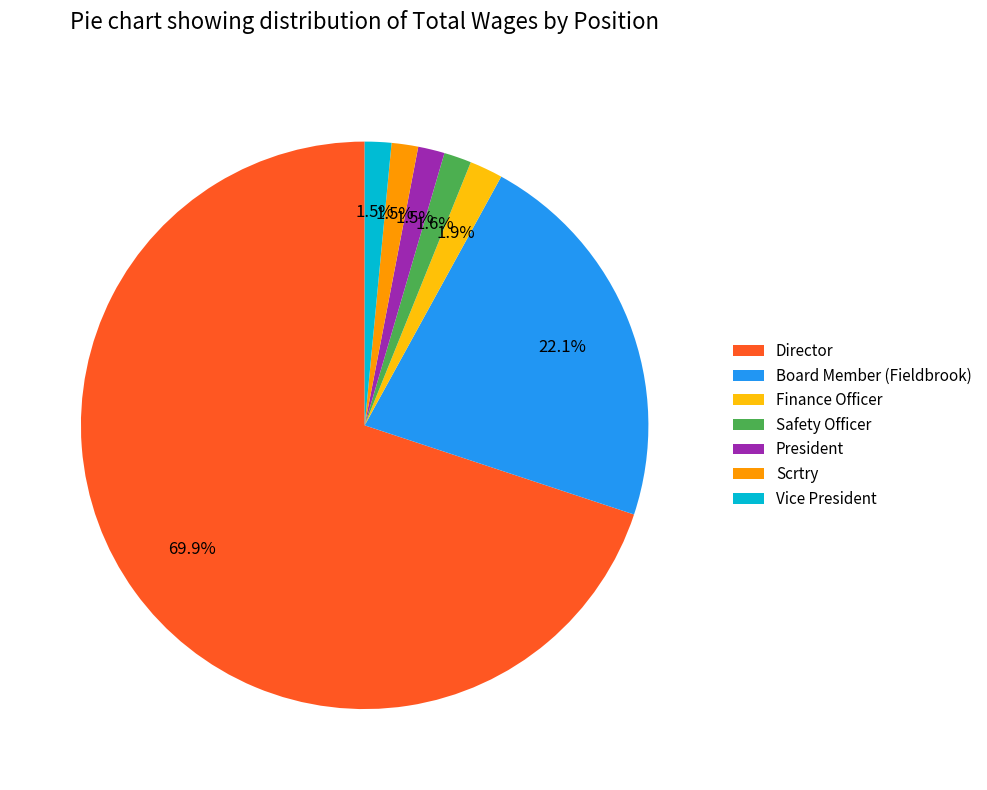

Is it true that Finance Officer is 2% of the pie?

True